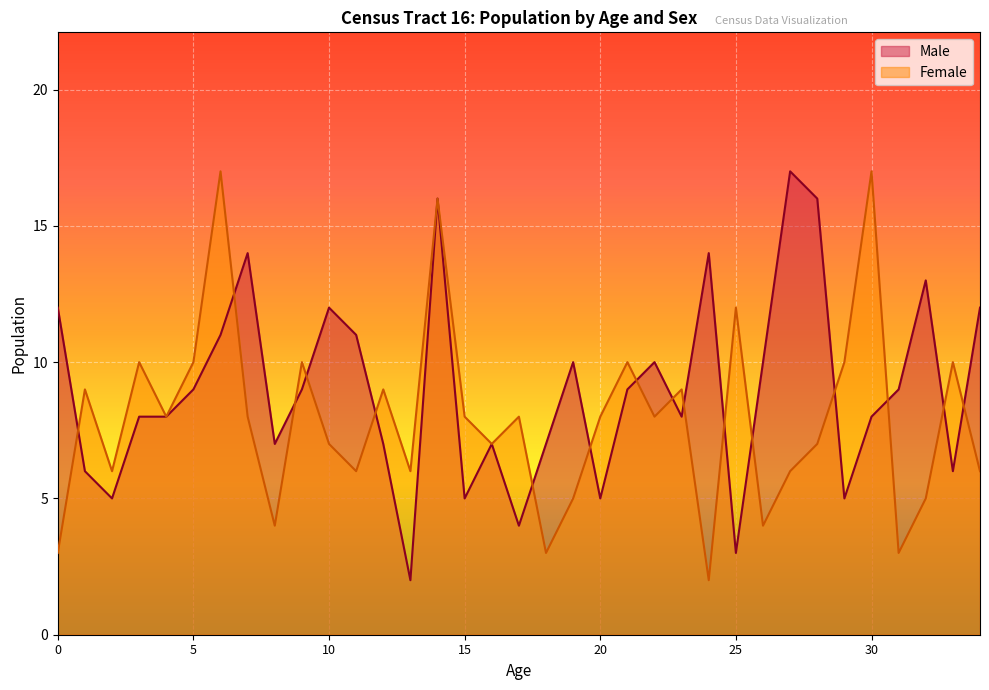

List the series in order of their overall mean, highest first.

Male, Female